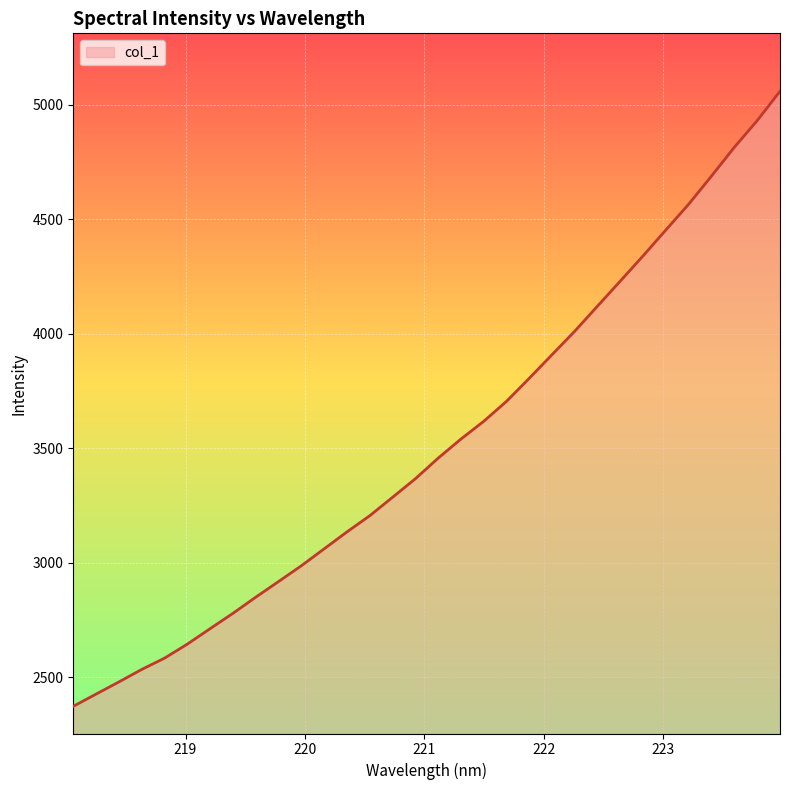

What is the minimum value shown in the chart?

2373.9